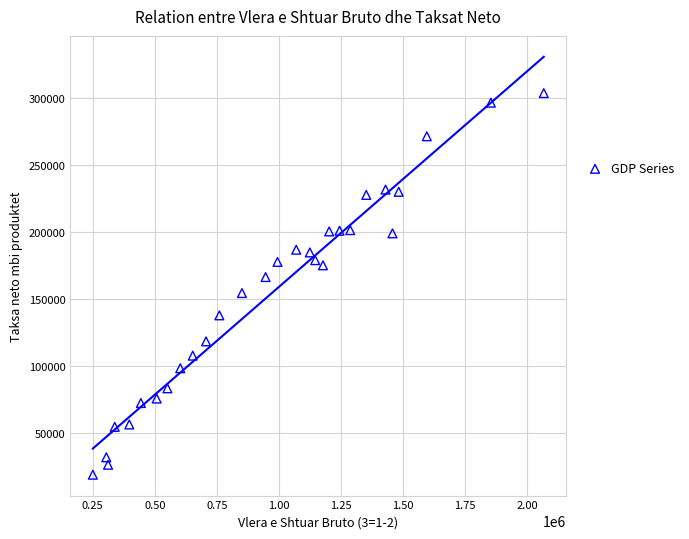

What is the range of X values (max minus min)?

1816019.0